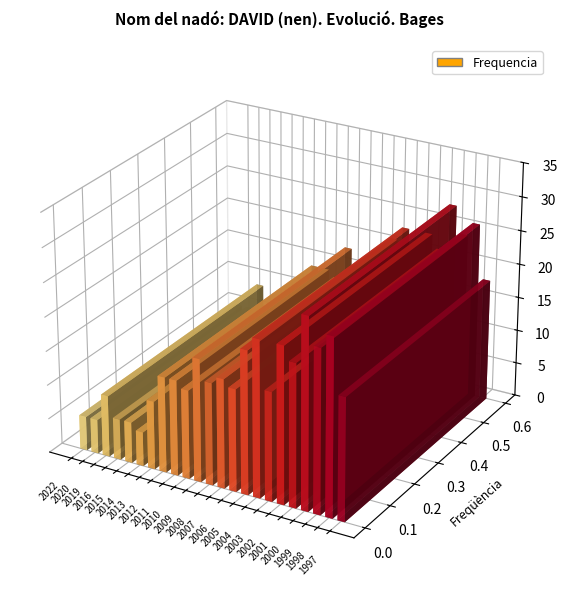

What is the change in value from 2005 to 1998?

+5